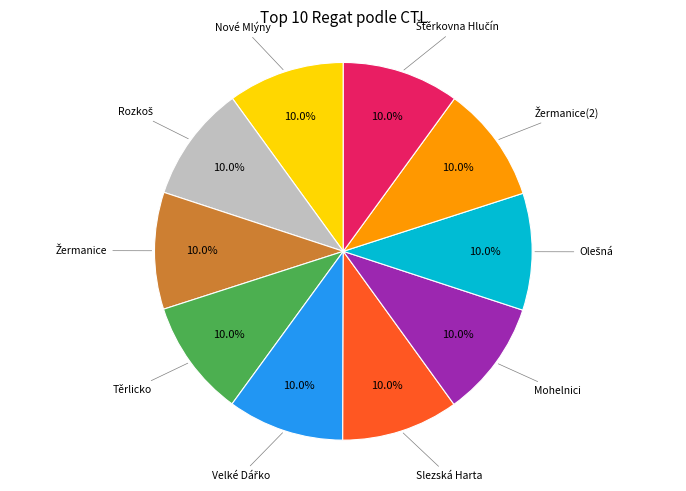

Does any single category account for the majority?

No